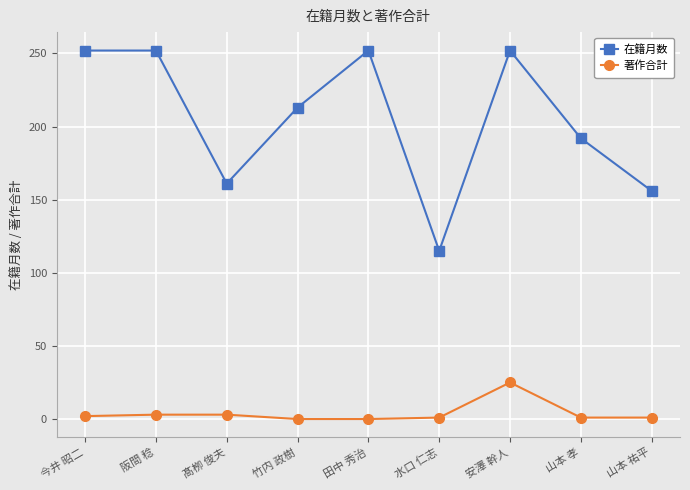

List the series in order of their overall mean, lowest first.

著作合計, 在籍月数